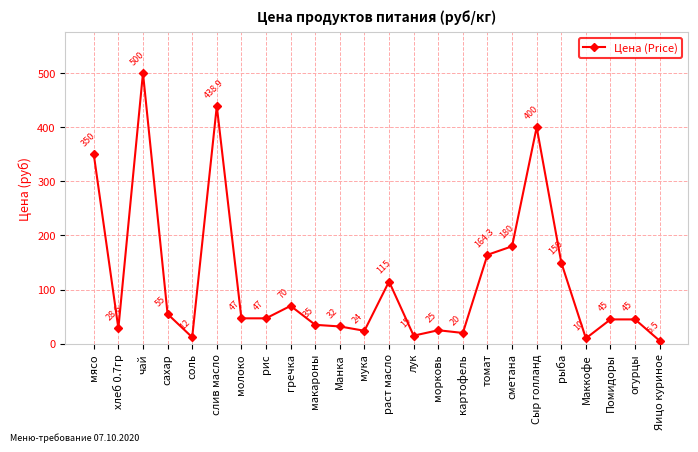

What is the average value?

117.3